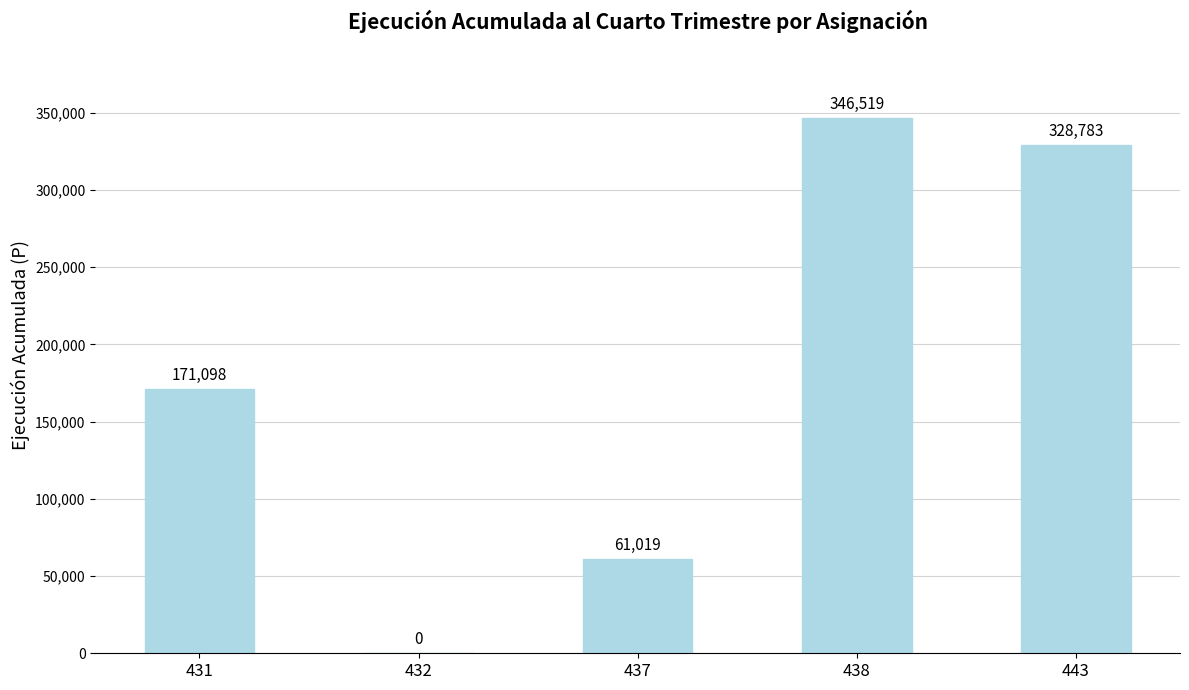

How many distinct data groups are displayed?

1